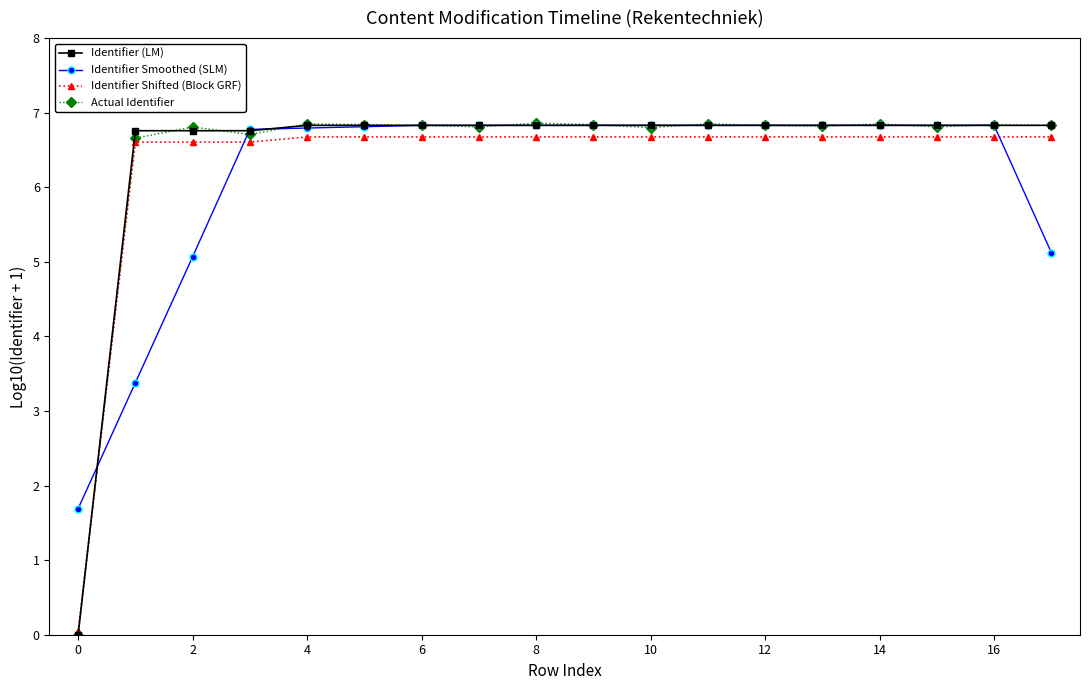

What is the average value of the Identifier Smoothed (SLM) series?

6.2